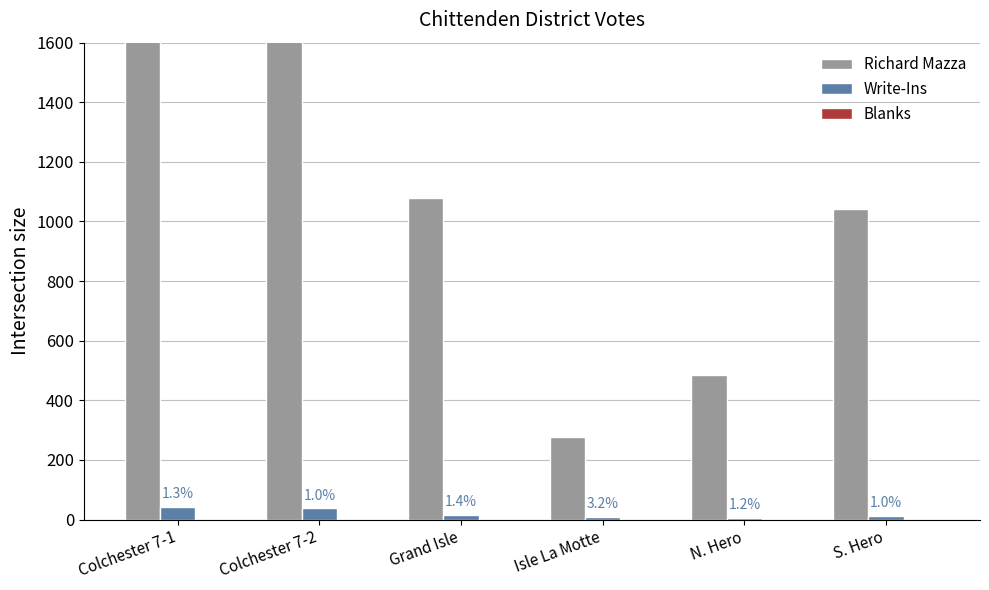

Which series changed the most between Colchester 7-1 and S. Hero?

Richard Mazza